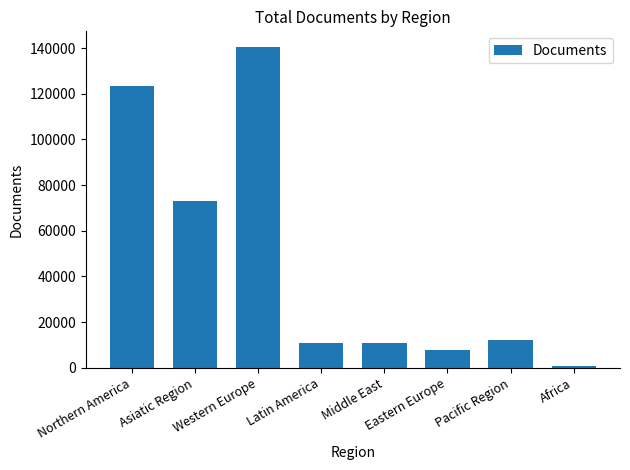

What is the sum of all values?

379493